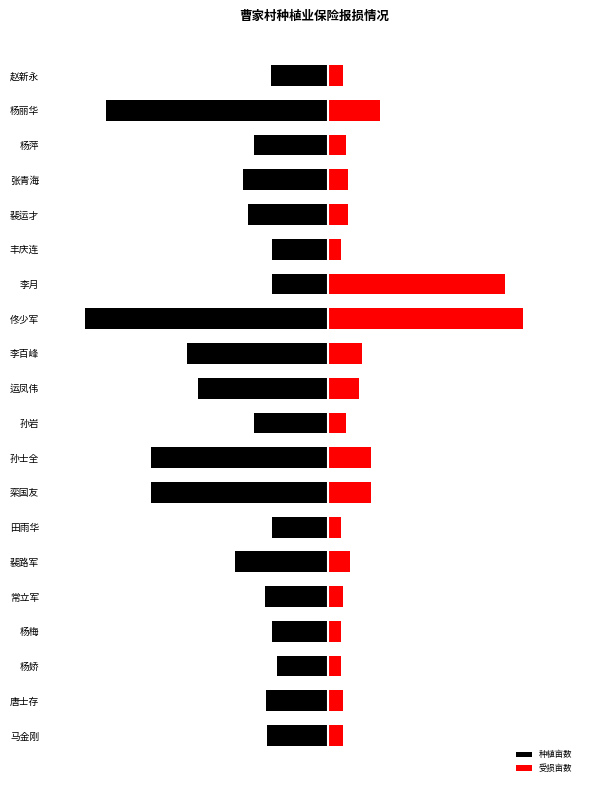

What is the highest value of the 种植亩数 series?

-18.1